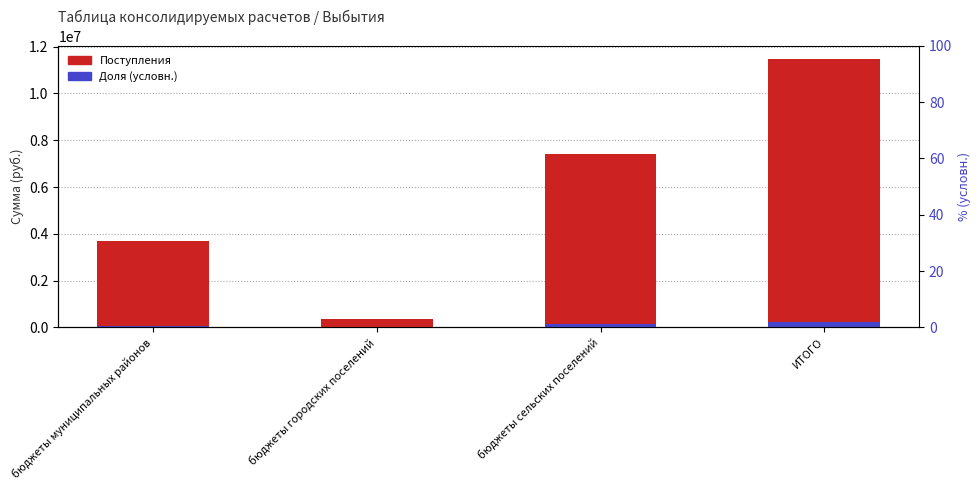

Is it true that Поступления equals 3324439.6 at бюджеты сельских поселений?

False